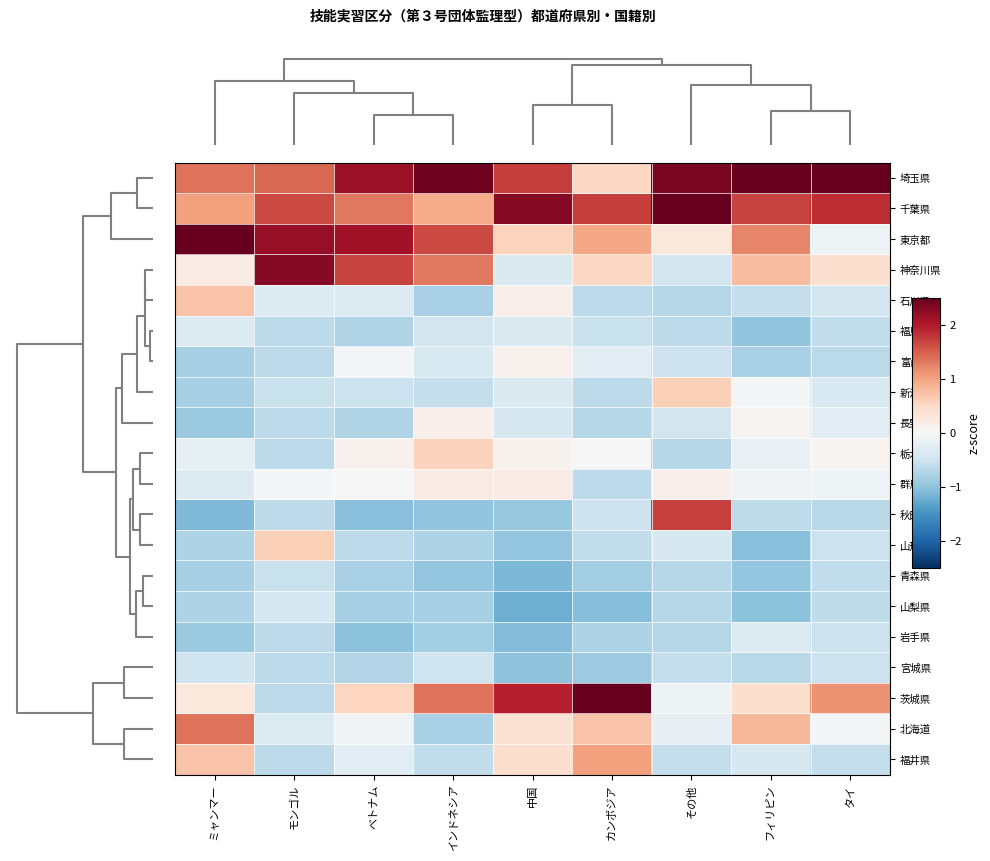

How many series are shown in this chart?

20